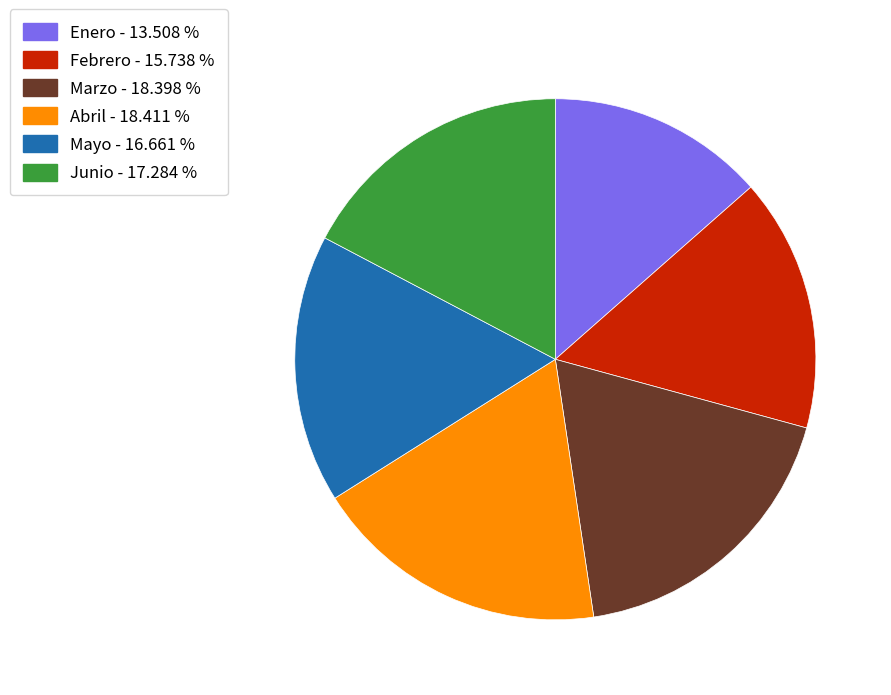

Approximately how many times larger is the value at Mayo compared to Junio?

1.0